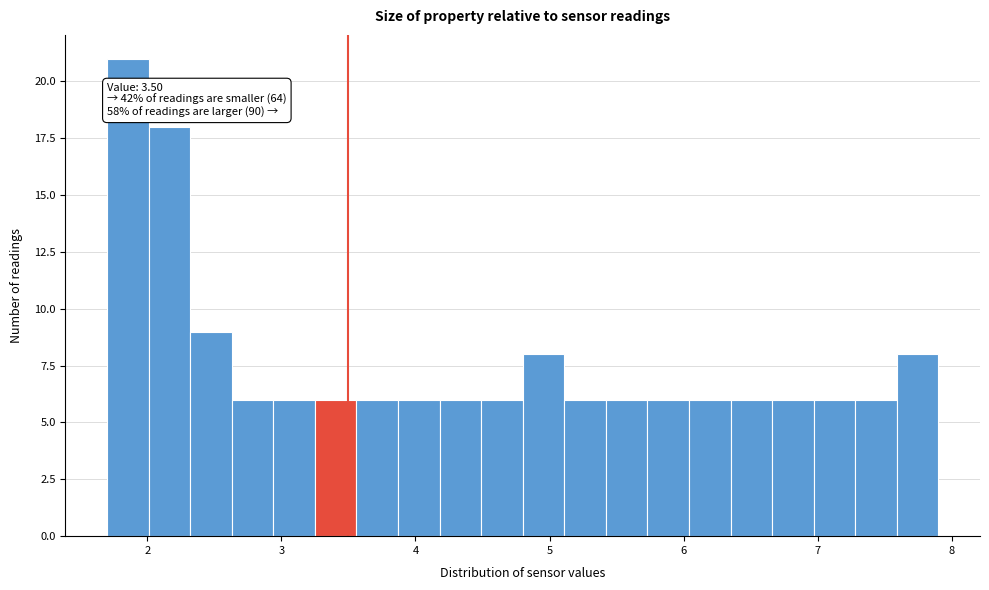

Read against the x-axis, roughly where is the centre of the tallest bar?

1.9